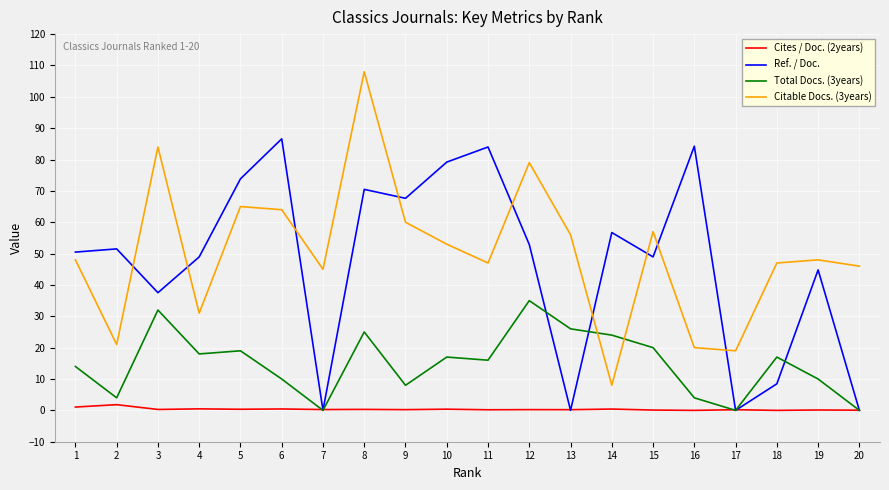

Which series has the largest range (max minus min)?

Citable Docs. (3years)